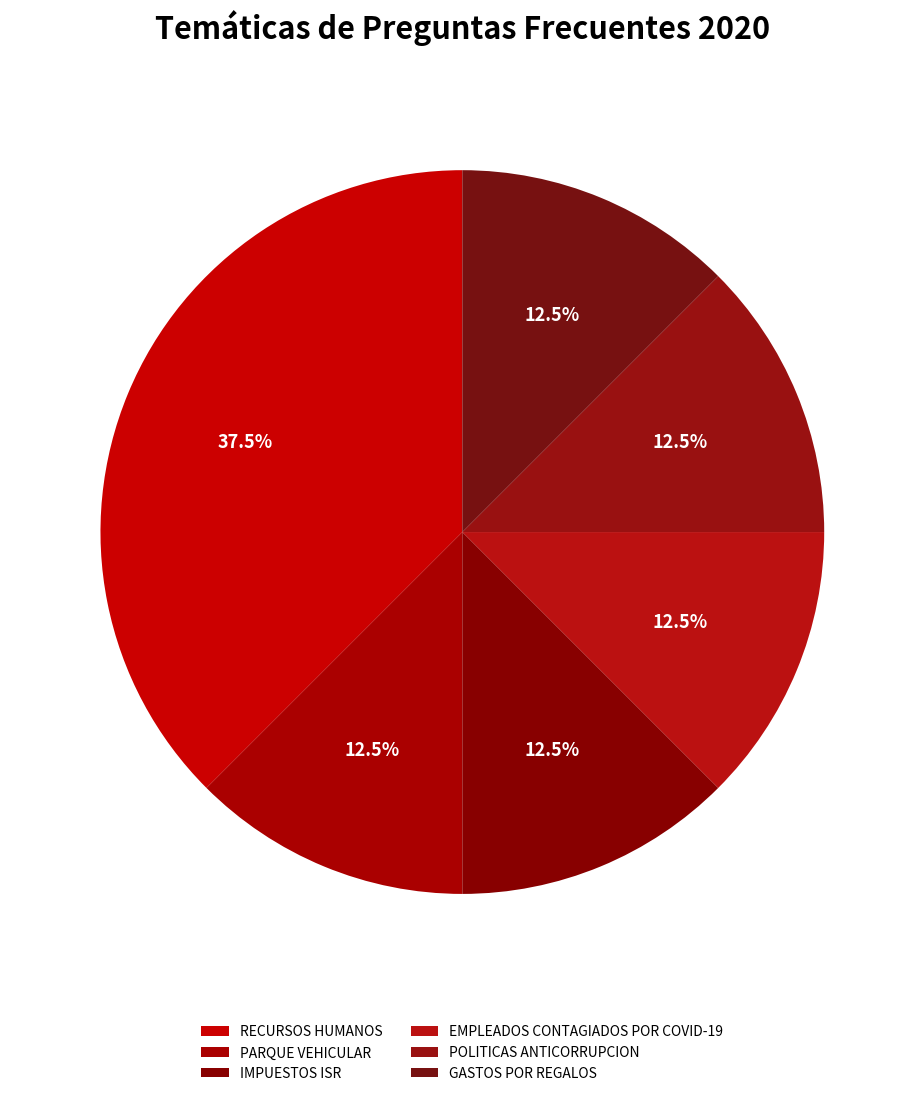

How many segments does this pie chart have?

6